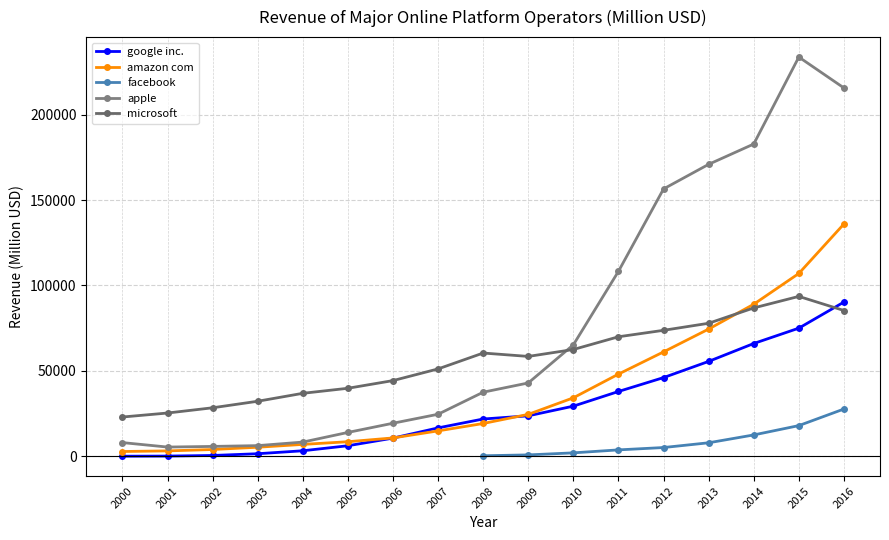

At which label does apple reach its minimum?

2001